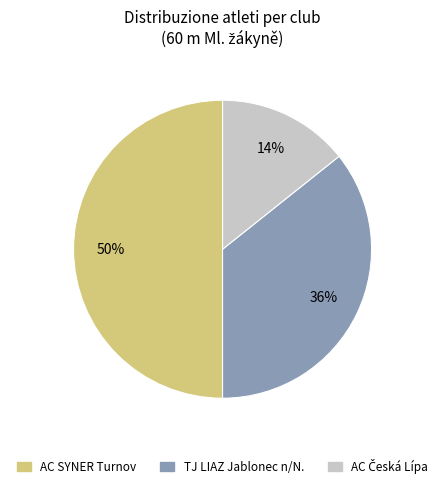

Which slice is the largest?

AC SYNER Turnov